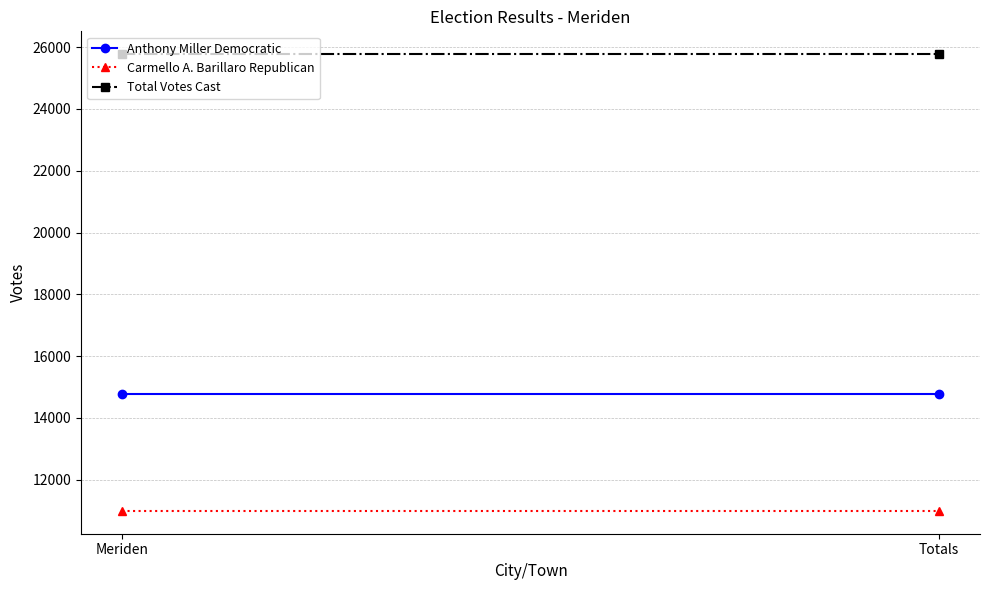

Rank the series by their average value, from lowest to highest.

Carmello A. Barillaro Republican, Anthony Miller Democratic, Total Votes Cast